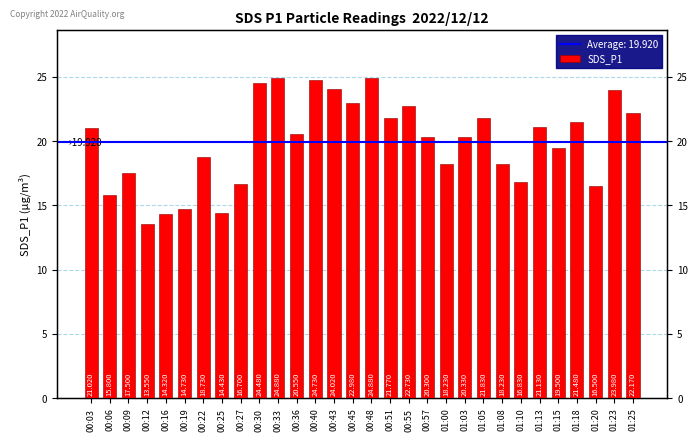

The chart shows a value of 32.4 at 00:40. True or false?

False